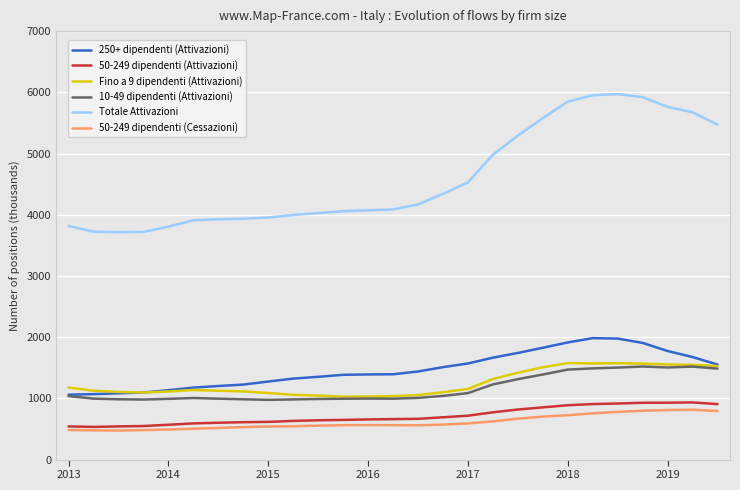

What is the lowest value of the 50-249 dipendenti (Attivazioni) series?

534